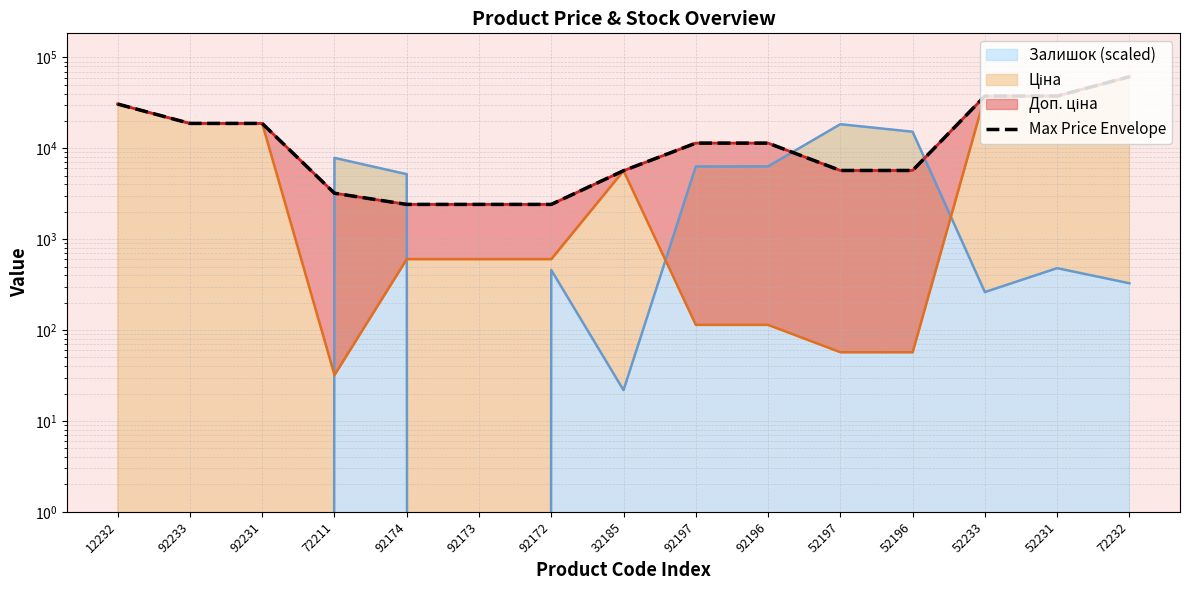

Which category has the lowest value across all series?

92174